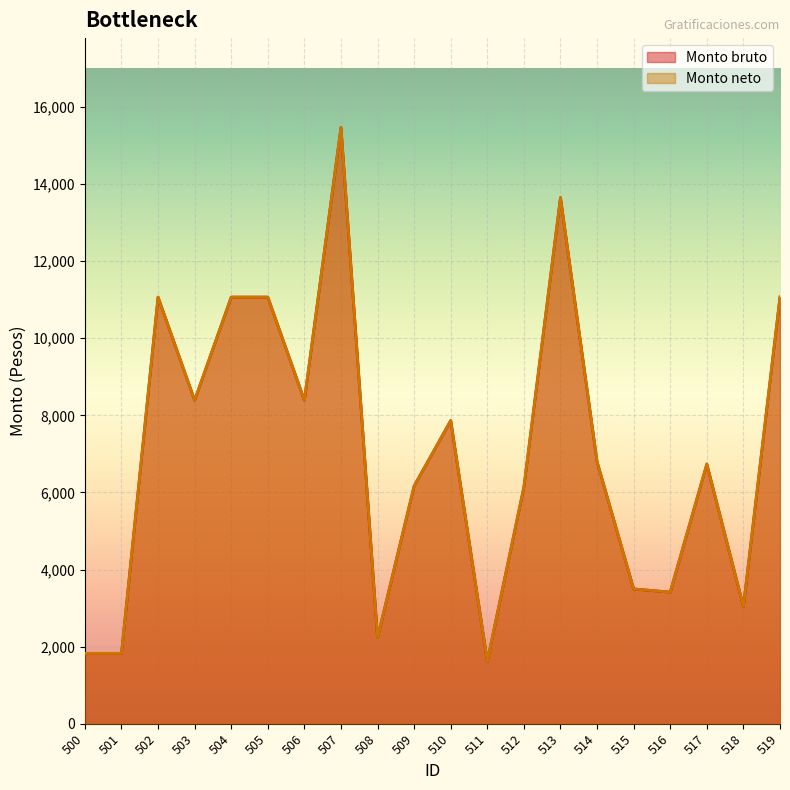

How many interior local valleys does the Monto bruto series have?

6